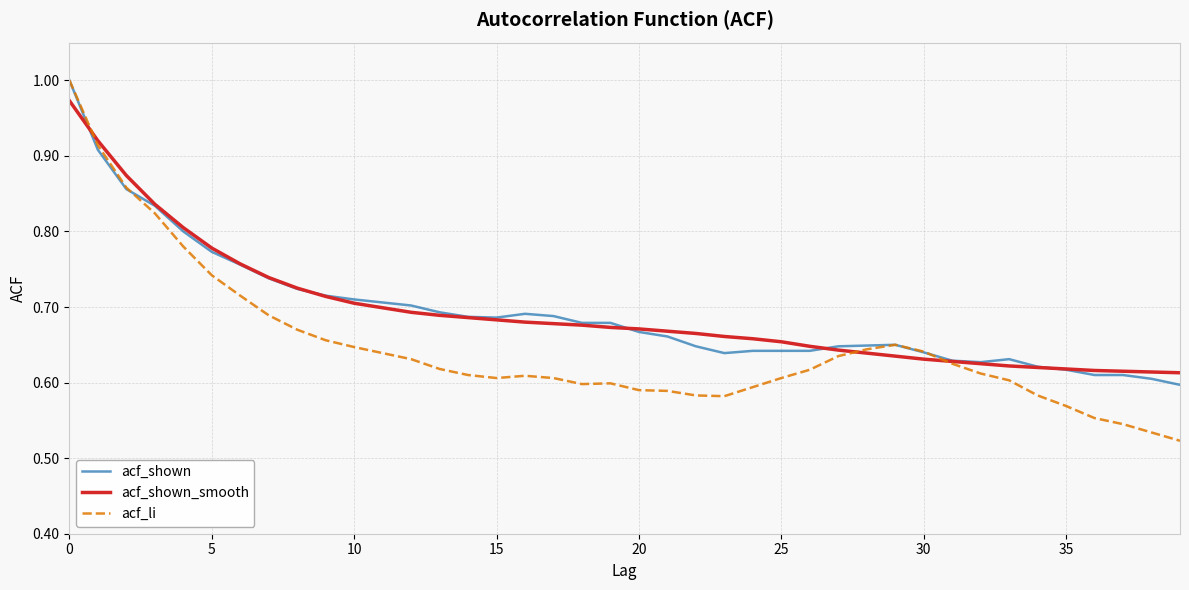

What is the value of the acf_li point at the 5th from the left?

0.8